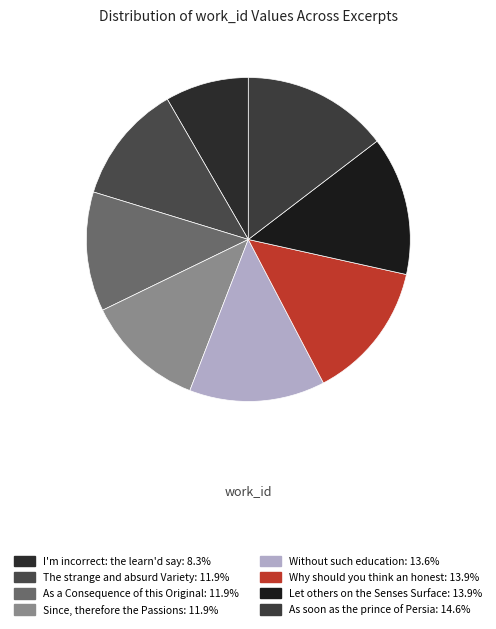

Is it true that Without such education is 14% of the pie?

True